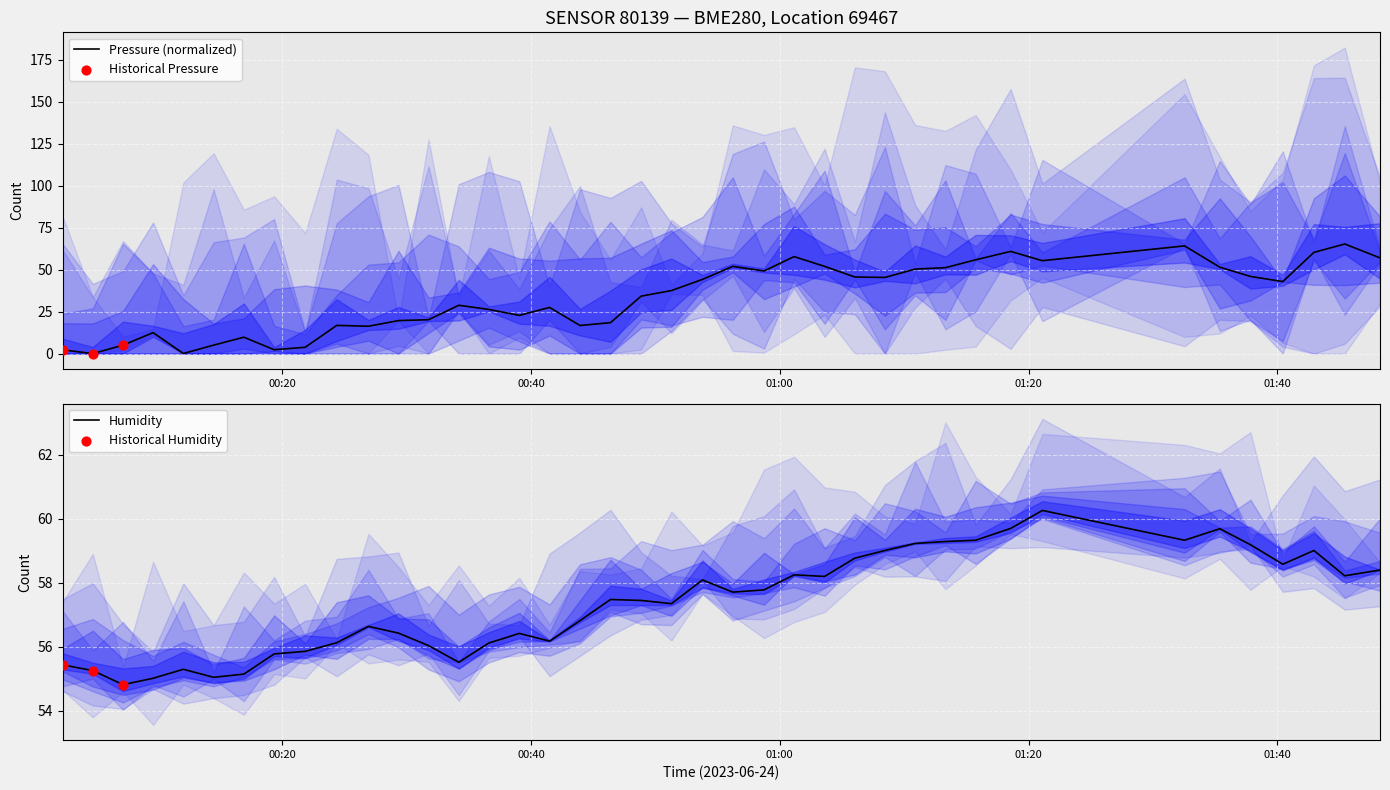

At how many categories does at least one series exceed 26?

40